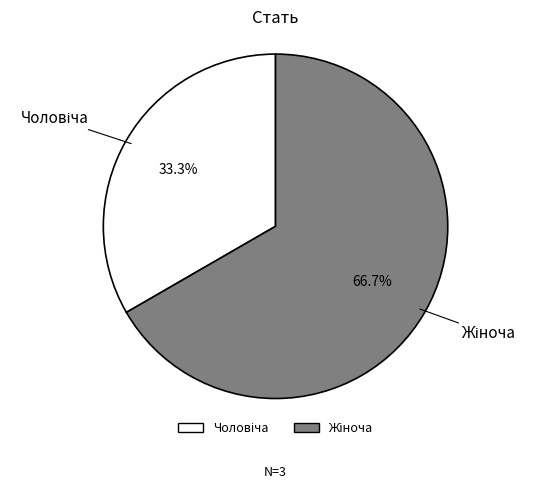

Is there any slice that represents more than half of the pie?

Yes